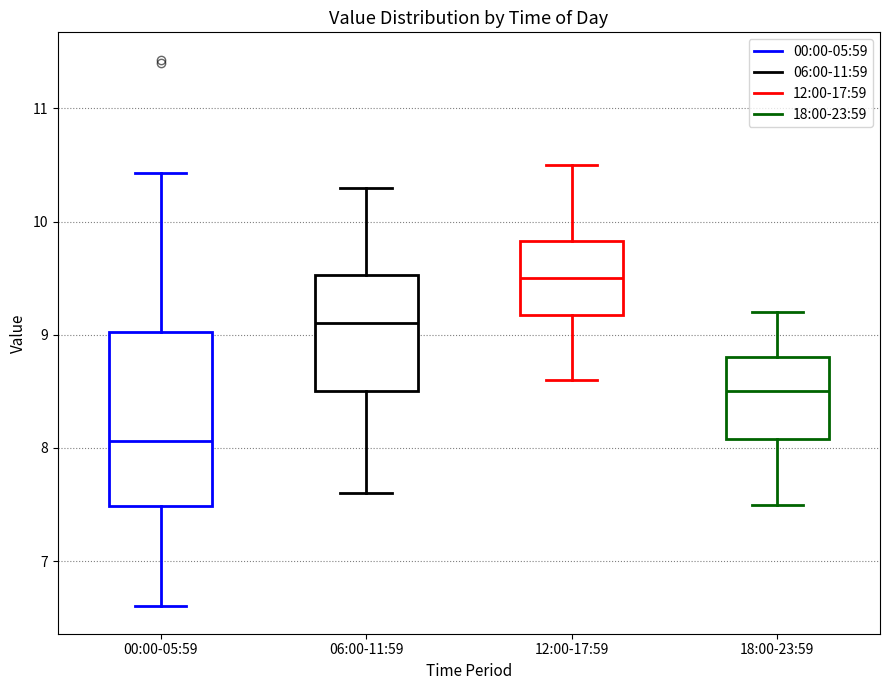

Reading left to right, transcribe this box plot: for each box, give where its median line is, the range the box spans, and where its two whiskers end, as read against the y-axis. The values are not printed on the chart, so give them approximately, as read against the axis.

00:00-05:59: median 8.1, box 7.5 to 9.0, whiskers 6.6 to 10.4
06:00-11:59: median 9.1, box 8.5 to 9.5, whiskers 7.6 to 10.3
12:00-17:59: median 9.5, box 9.2 to 9.8, whiskers 8.6 to 10.5
18:00-23:59: median 8.5, box 8.1 to 8.8, whiskers 7.5 to 9.2